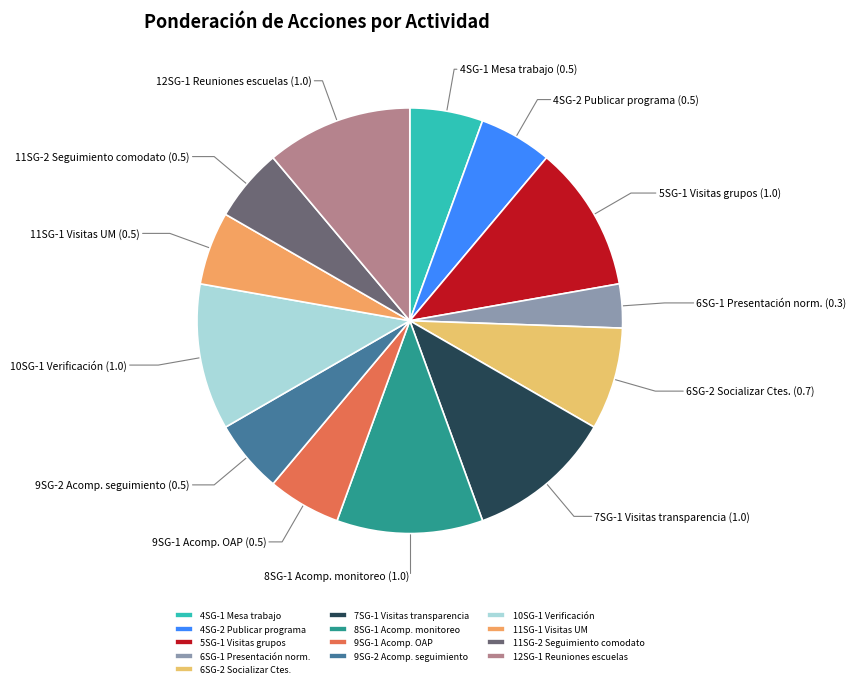

Is there any slice that represents more than half of the pie?

No